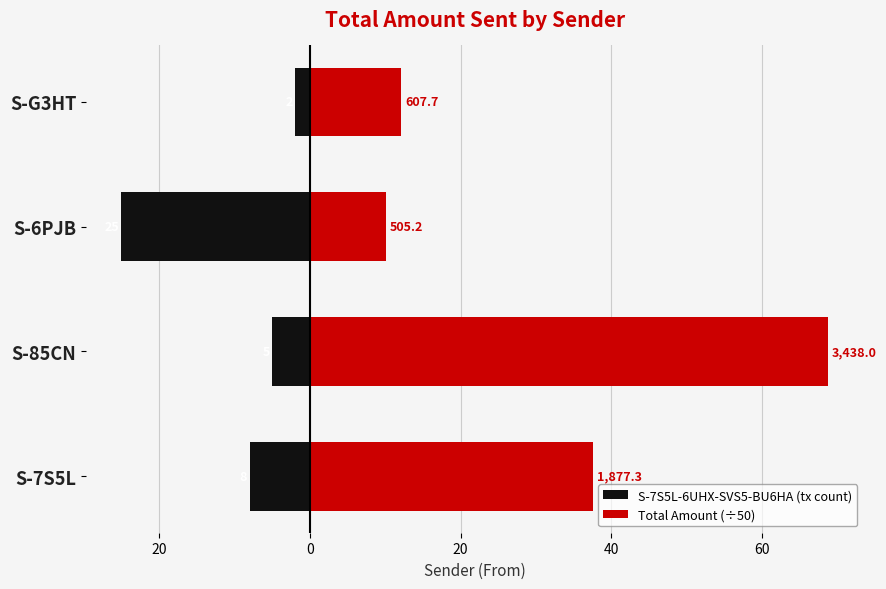

The value of Total Amount (÷50) at S-85CN is 99.2. True or false?

False